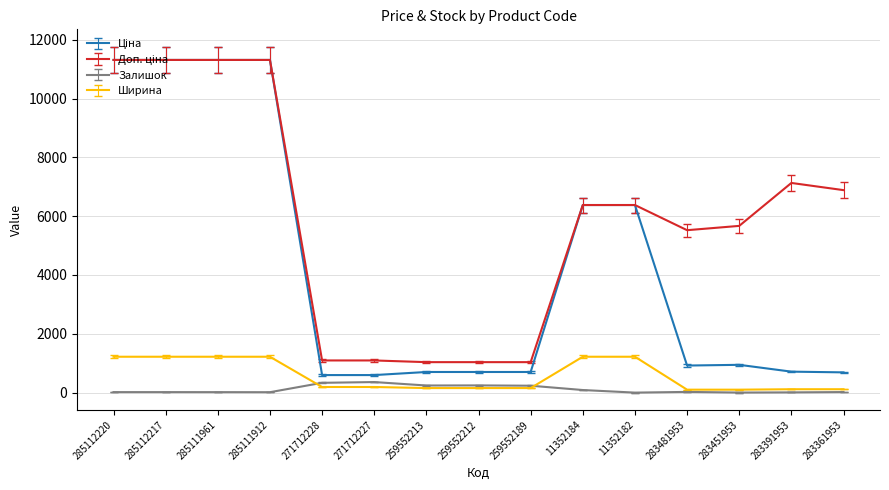

Does the chart have visible grid lines?

Yes